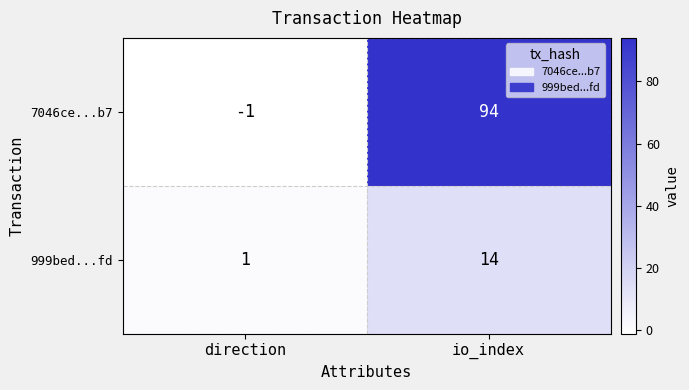

Rank the series by their maximum value, from highest to lowest.

7046ce...b7, 999bed...fd